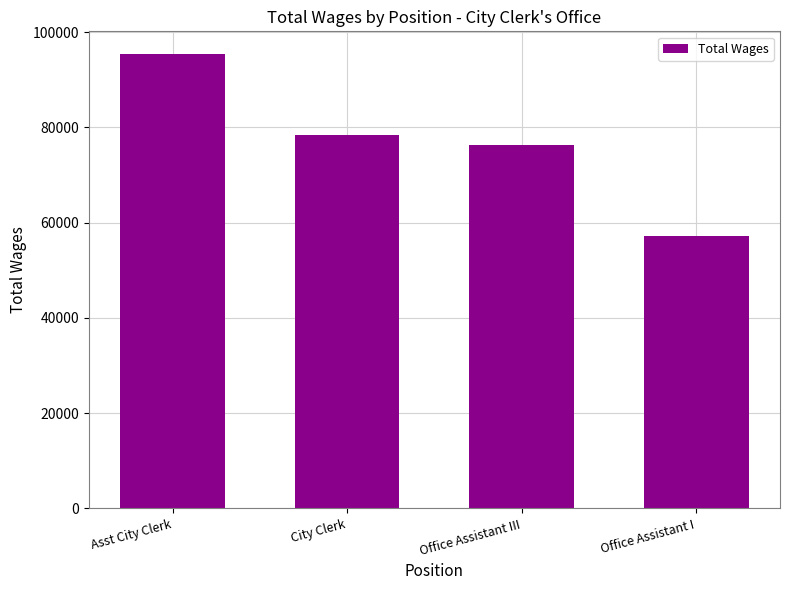

What is the change in value from Office Assistant III to Office Assistant I?

-19027